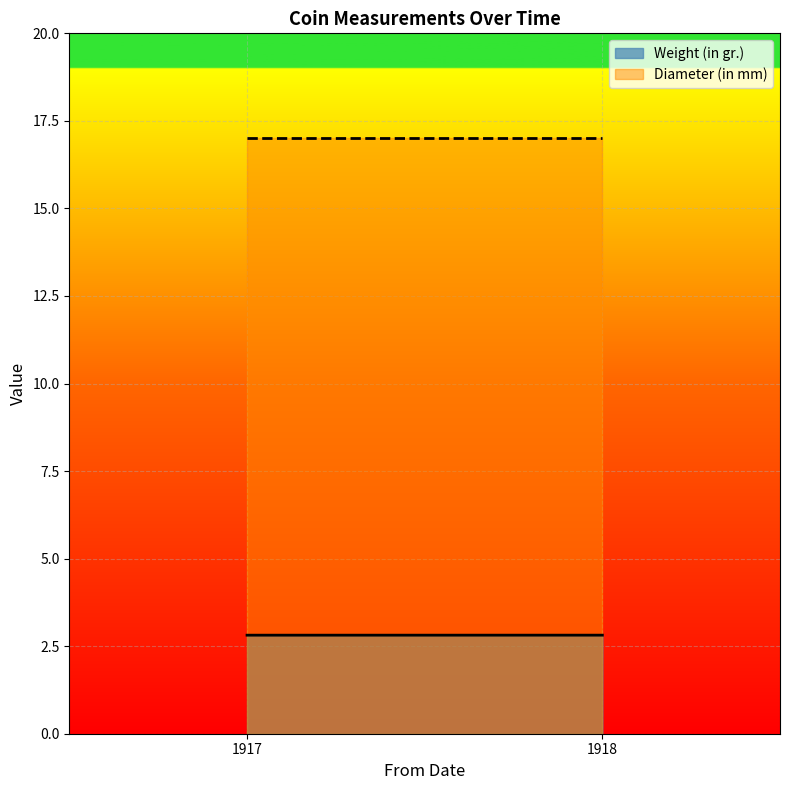

What is the value of the Diameter (in mm) point at the 1st from the left?

17.0